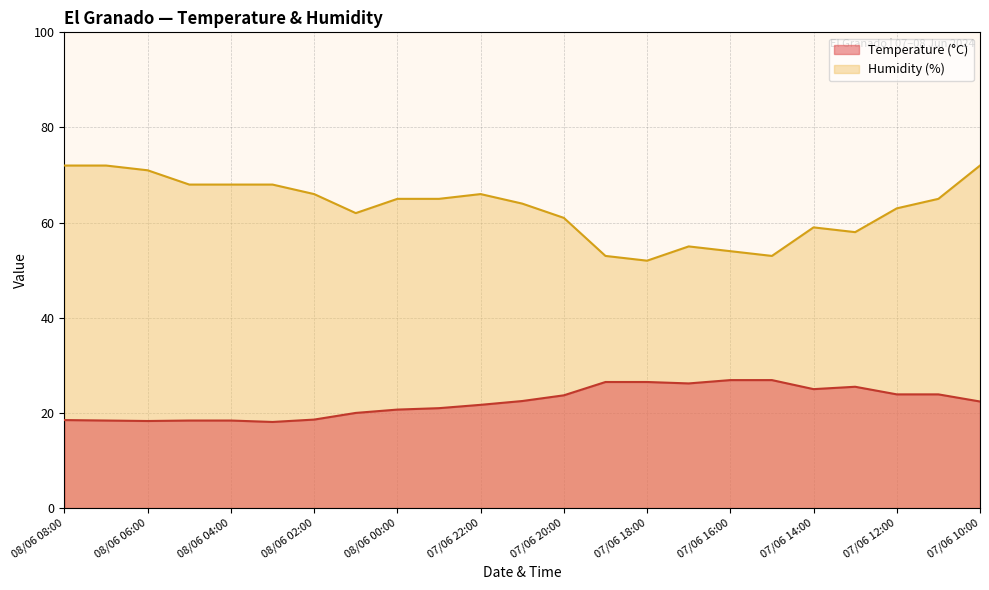

How many interior local valleys does the Humidity (%) series have?

4